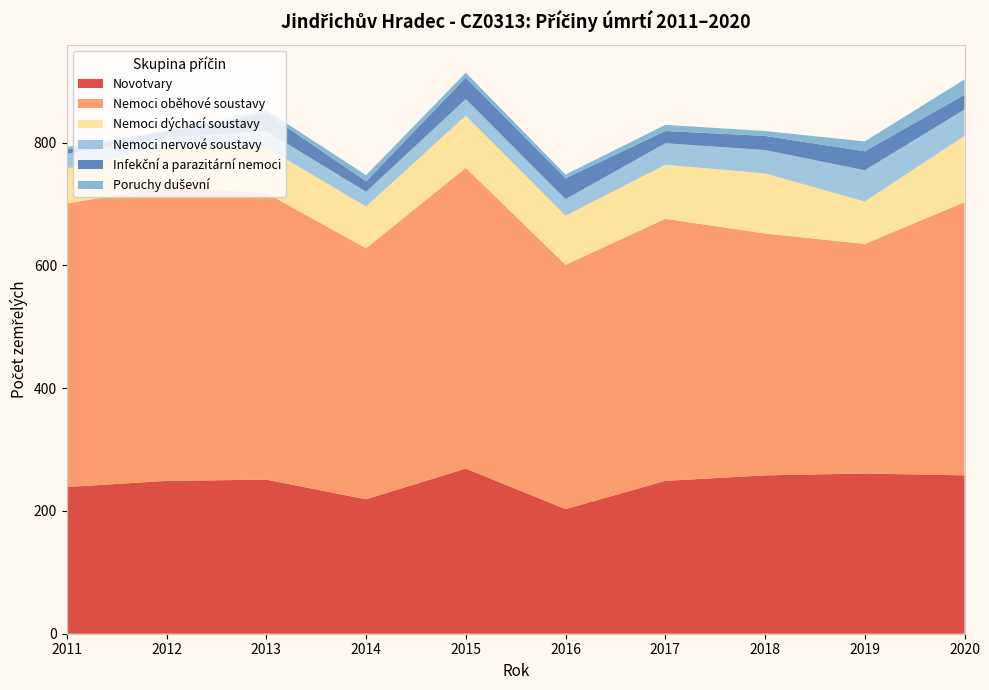

Reading left to right, transcribe all the data shown in this chart.

Novotvary: 239	249	251	219	269	203	249	258	261	258
Nemoci oběhové soustavy: 462	479	467	409	490	398	427	394	374	445
Nemoci dýchací soustavy: 57	65	74	68	85	80	88	98	69	108
Nemoci nervové soustavy: 24	15	27	24	27	27	35	38	51	43
Infekční a parazitární nemoci: 7	11	29	17	35	34	20	23	31	24
Poruchy duševní: 4	1	5	10	8	6	10	8	16	25